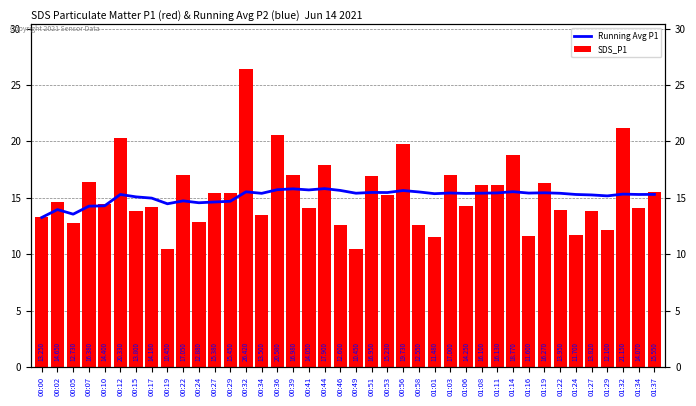

What position from the left is 00:39?

17